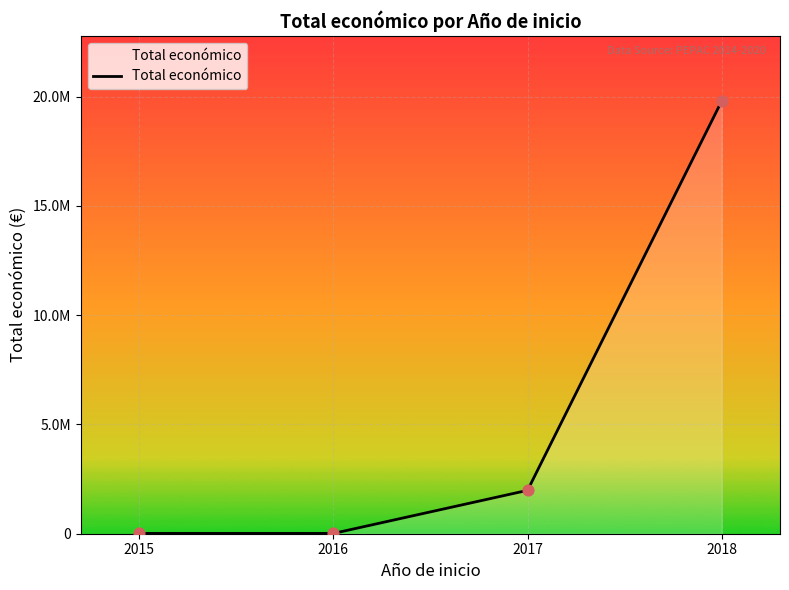

Does the chart have visible grid lines?

Yes